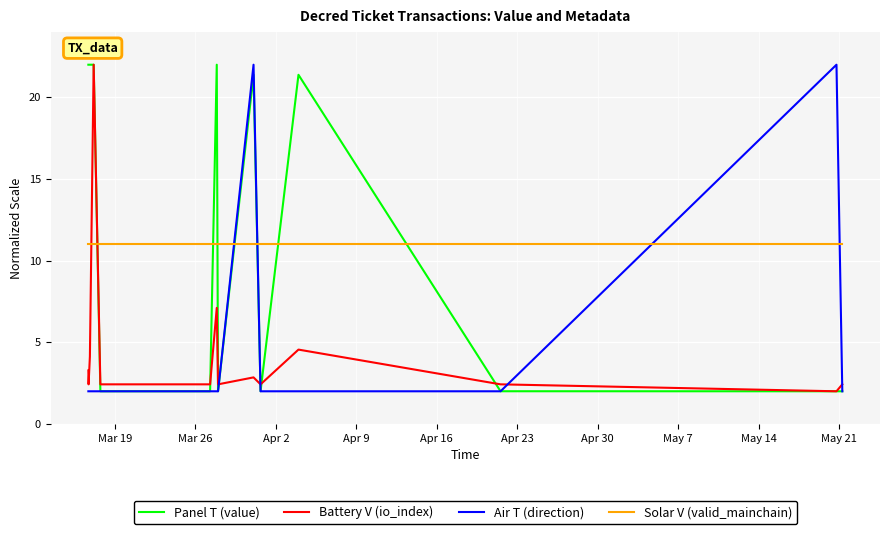

What is the maximum value shown in the chart?

22.0